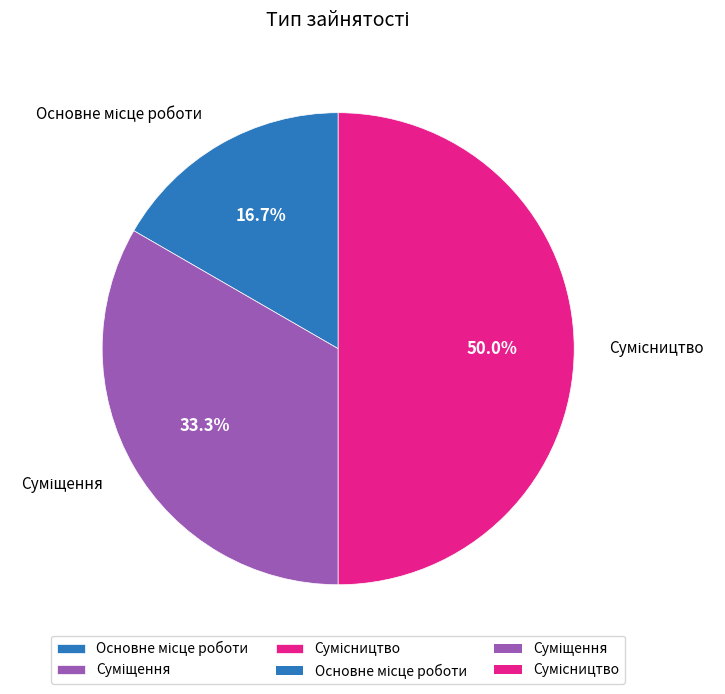

How many slices are in this pie chart?

3